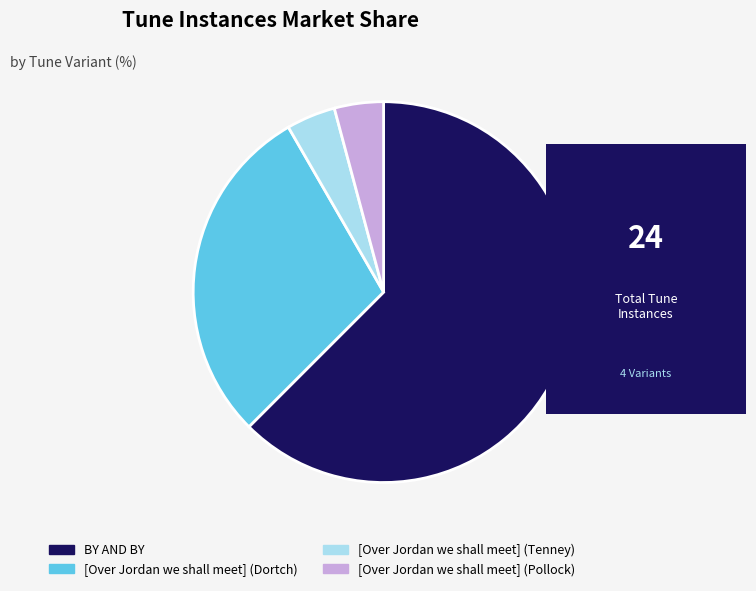

Is the sum of [Over Jordan we shall meet] (Dortch) and [Over Jordan we shall meet] (Pollock) greater than half?

No